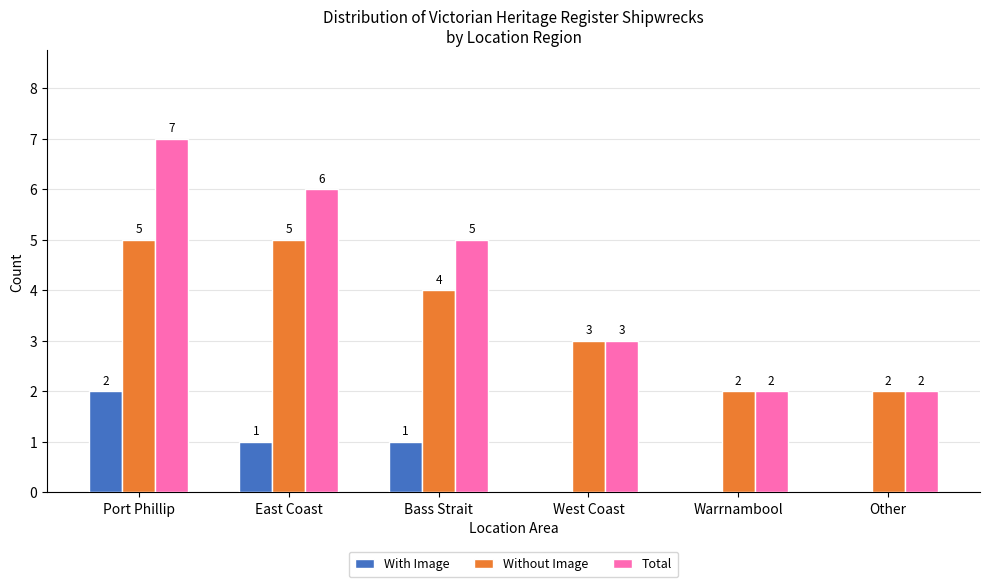

Reading left to right, extract all data points from this chart.

With Image: 2	1	1	0	0	0
Without Image: 5	5	4	3	2	2
Total: 7	6	5	3	2	2